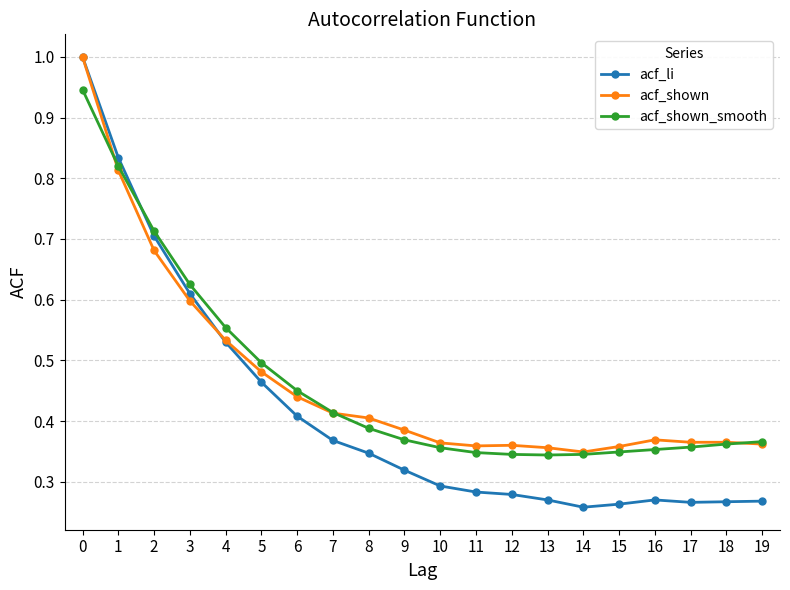

True or false: acf_shown has more than 0 interior local peaks.

True